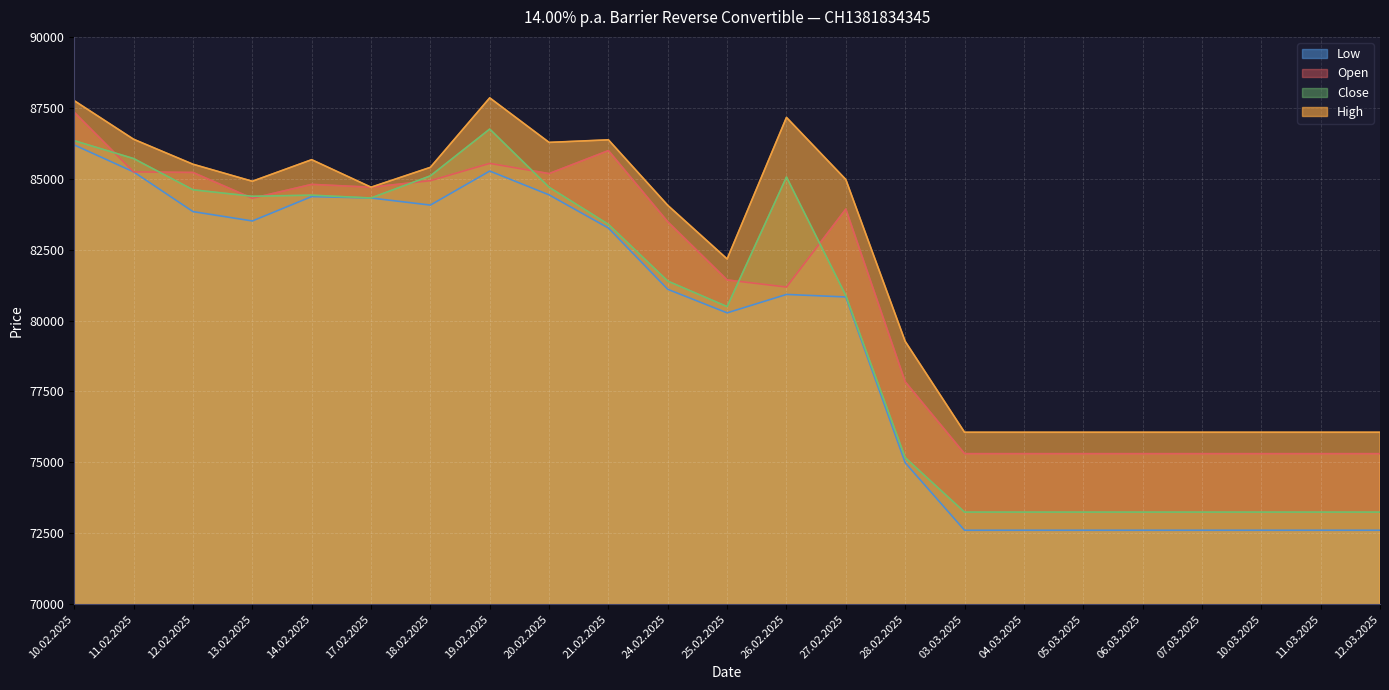

Which series changed the most between 10.02.2025 and 17.02.2025?

High